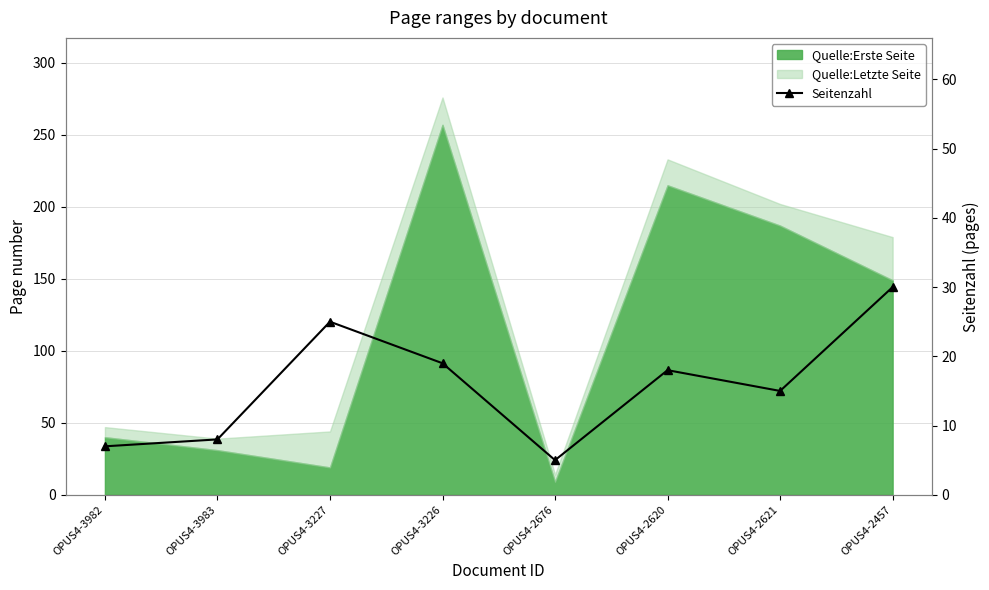

What is the value of the 6th point from the left?

18